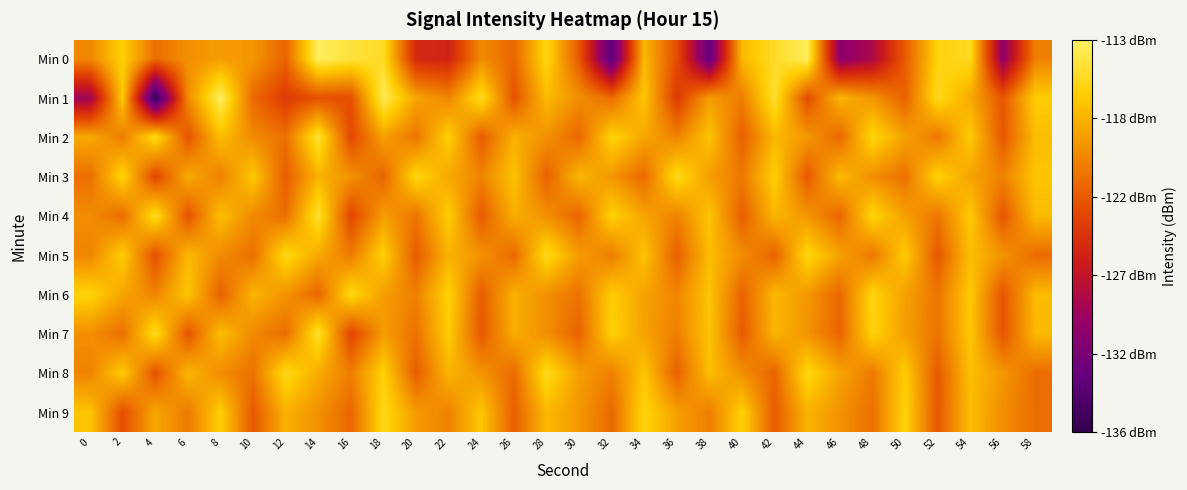

Which label corresponds to the smallest value in the chart?

4